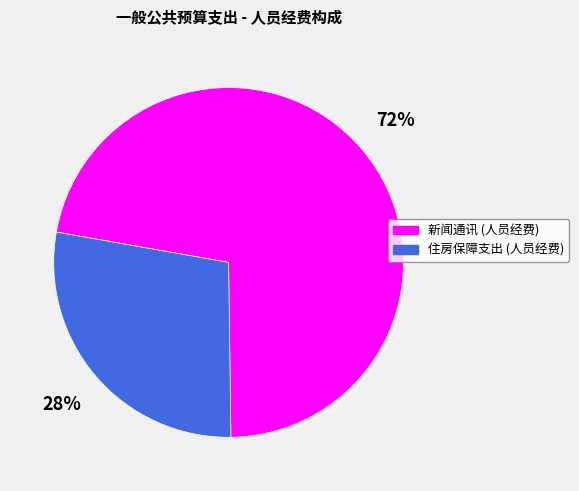

Do 住房保障支出 (人员经费) and 新闻通讯 (人员经费) together represent more than half of the pie?

Yes